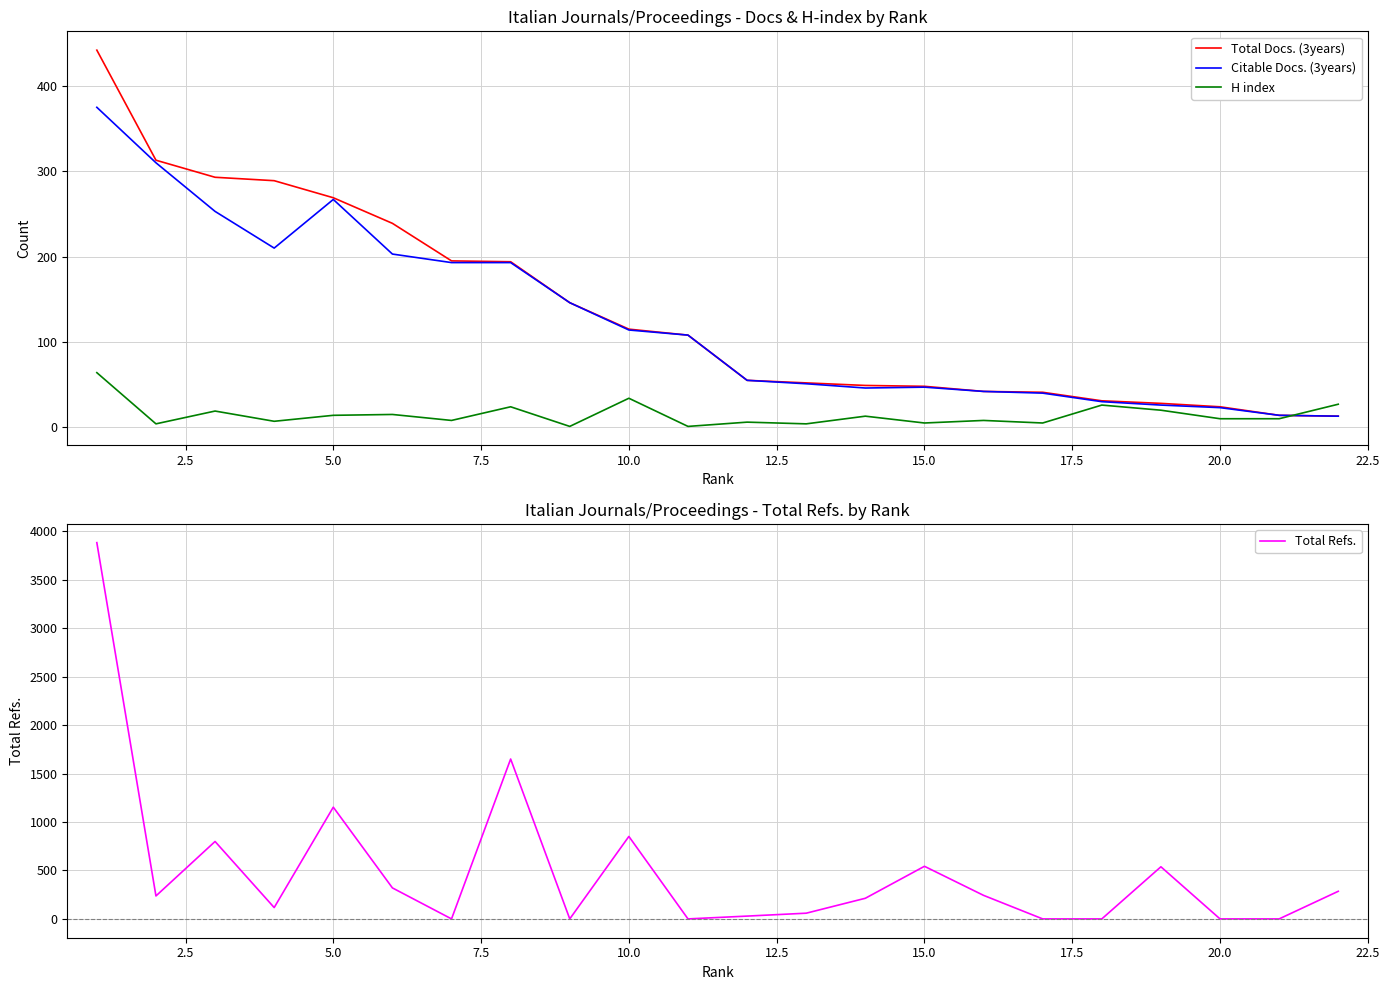

The value of Total Docs. (3years) at 10.0 is 115. True or false?

True